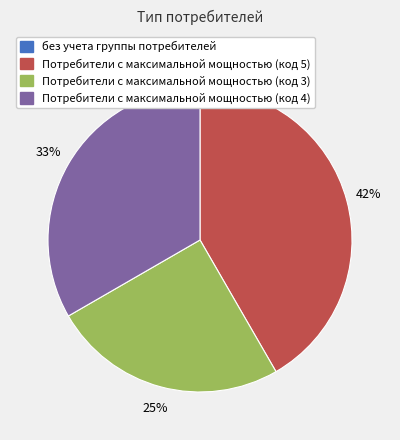

What is the largest slice in the pie chart?

Потребители с максимальной мощностью (код 5)